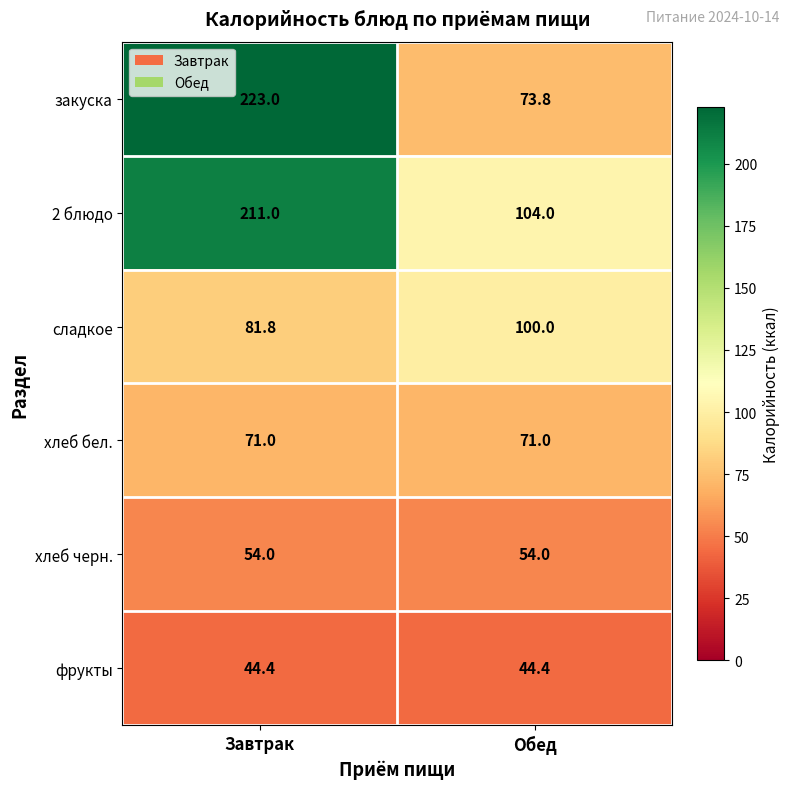

What is the maximum value shown in the chart?

223.0